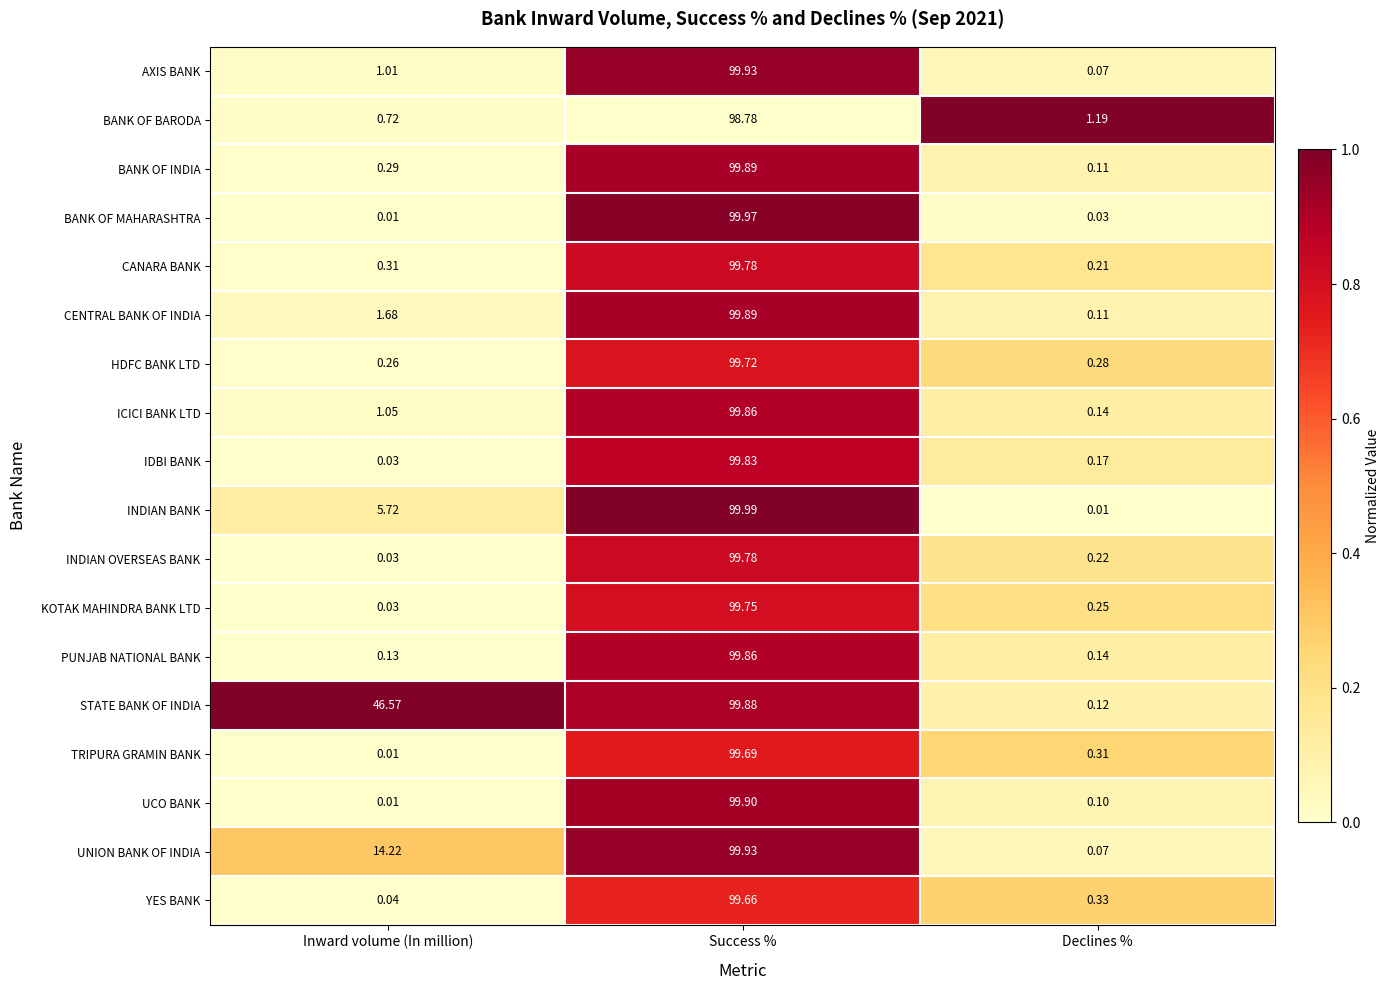

Rank the categories by CENTRAL BANK OF INDIA value from lowest to highest.

Declines %, Inward volume (In million), Success %